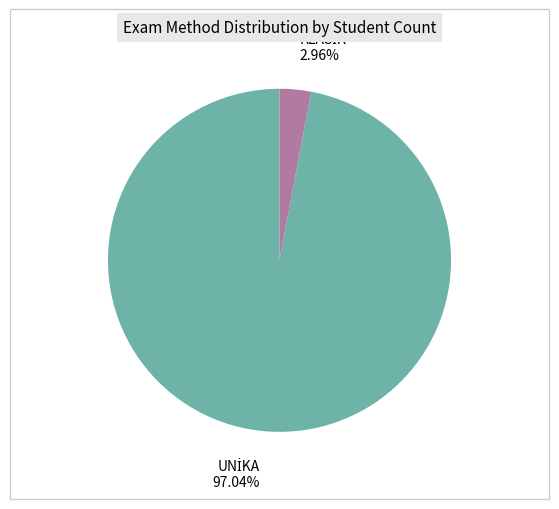

Is there a majority slice in this chart?

Yes